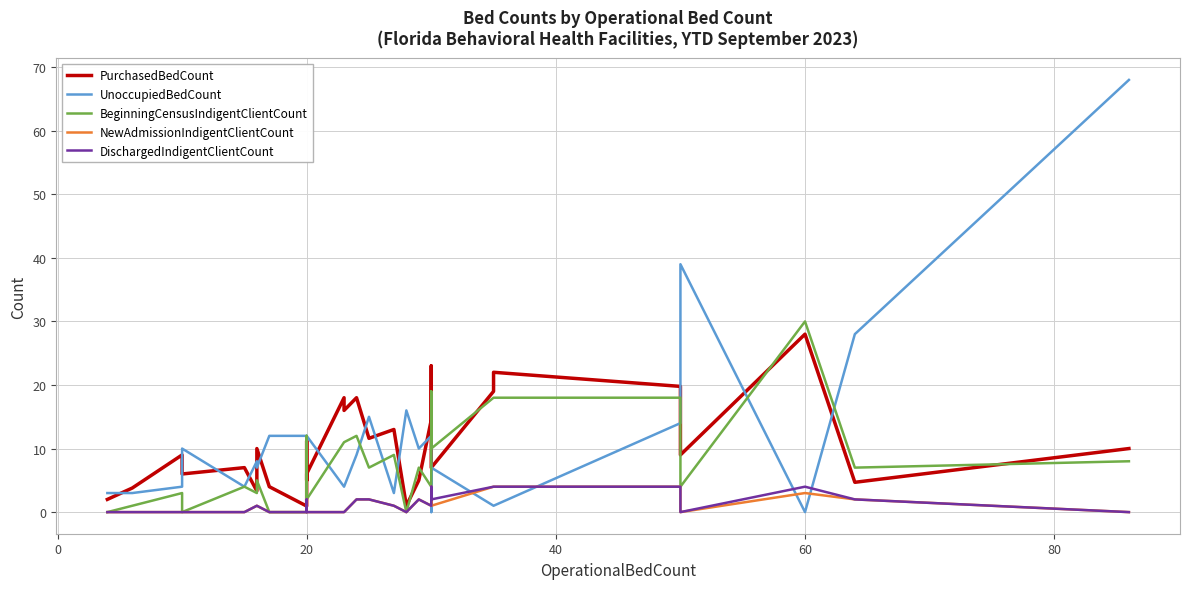

What is the difference between the second highest and minimum values in the UnoccupiedBedCount series?

39.0